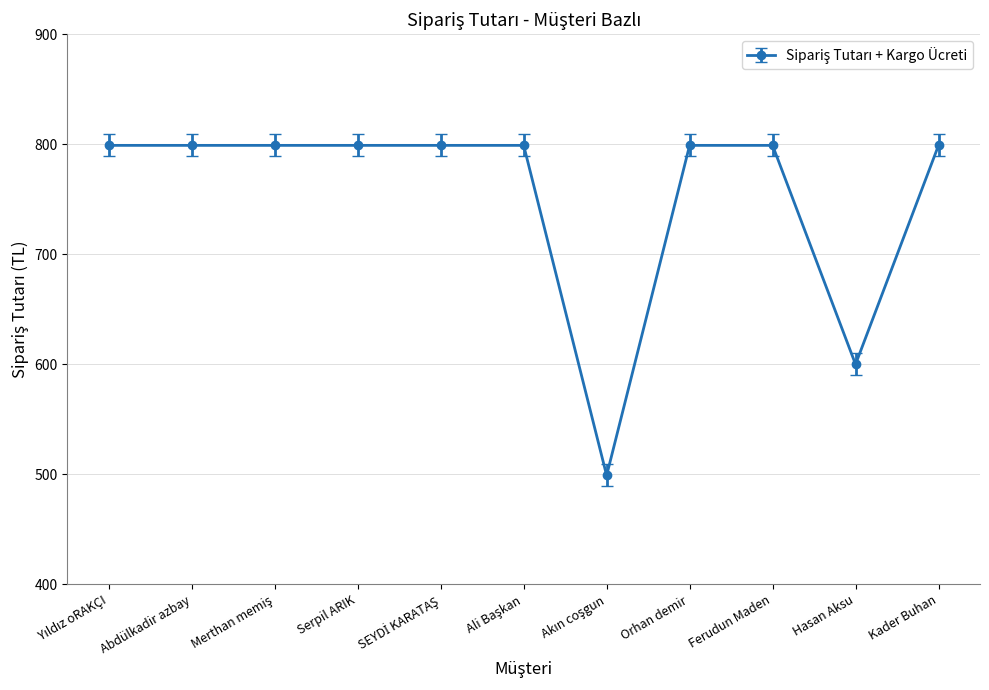

What is the change in value from Orhan demir to Hasan Aksu?

-199